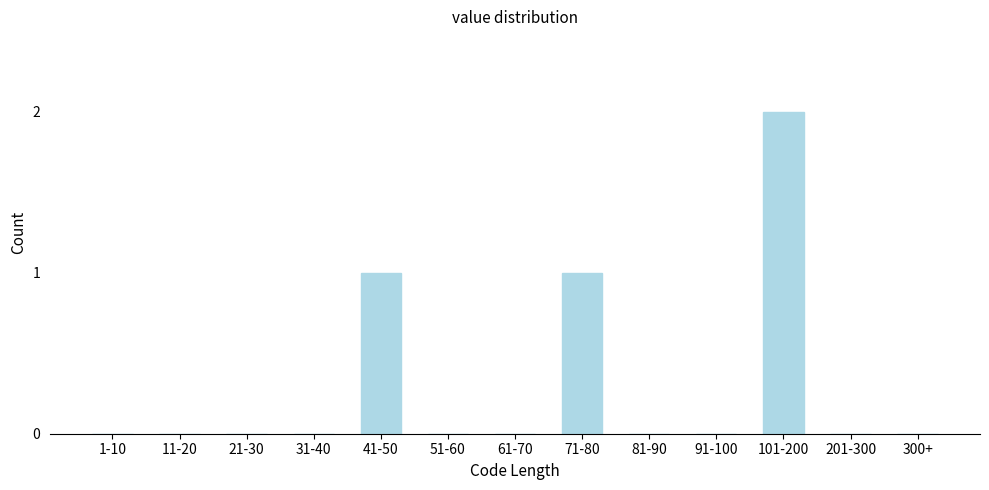

Reading right to left, extract all data points from this chart.

300+=0	201-300=0	101-200=2	91-100=0	81-90=0	71-80=1	61-70=0	51-60=0	41-50=1	31-40=0	21-30=0	11-20=0	1-10=0